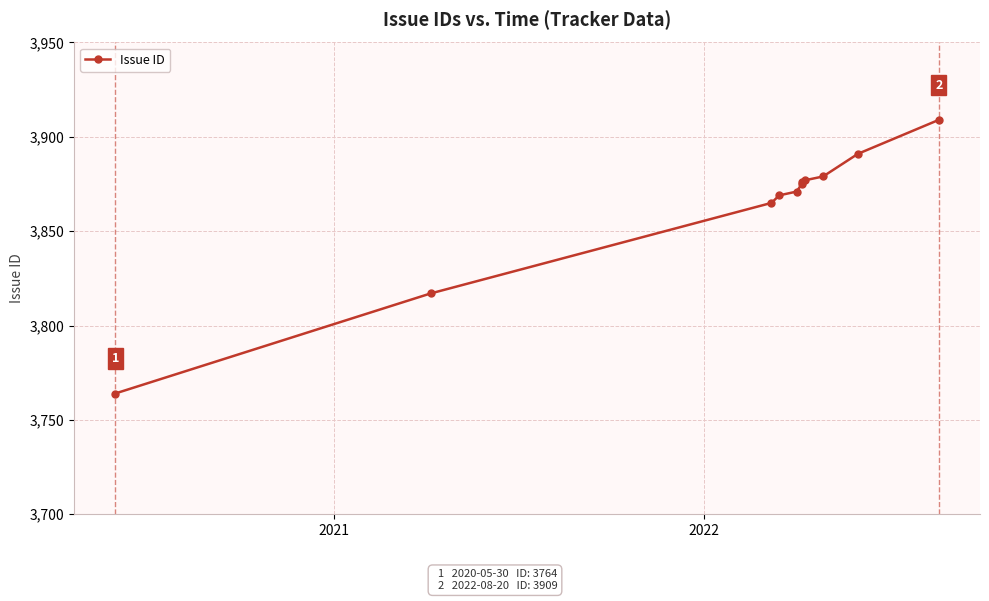

What is the difference between the maximum and second lowest values?

92